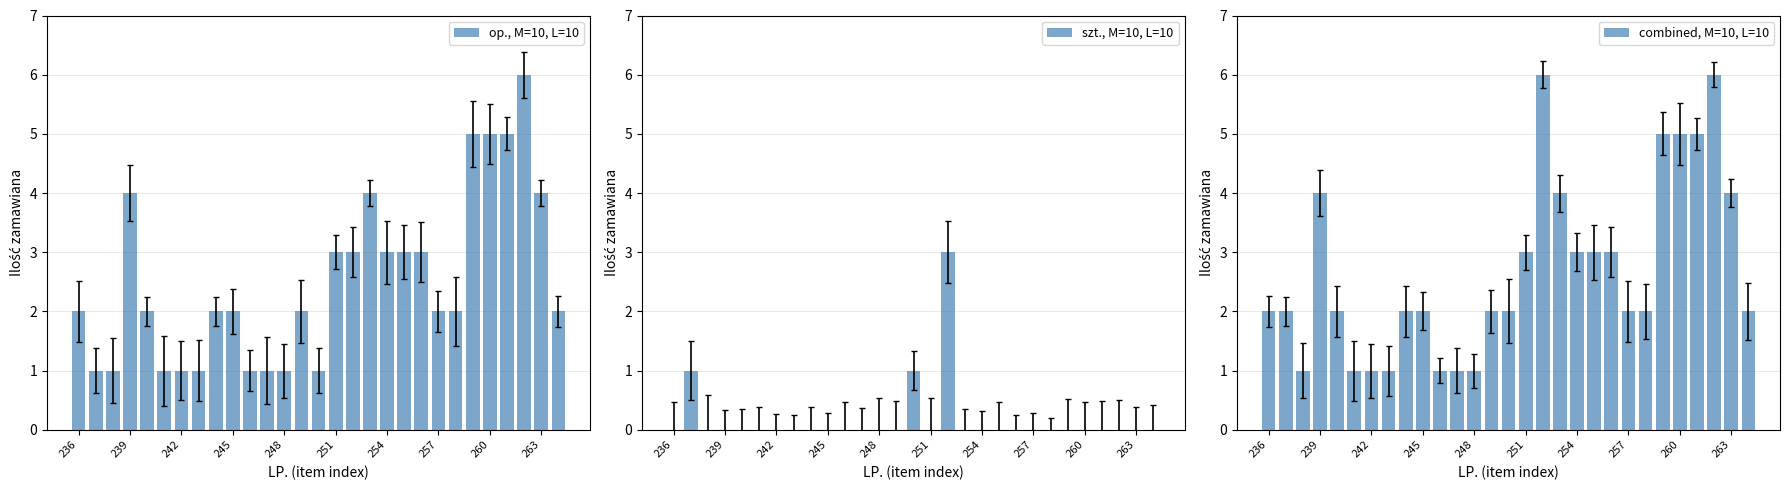

Rank the series at 19 from highest to lowest value.

op., M=10, L=10, combined, M=10, L=10, szt., M=10, L=10